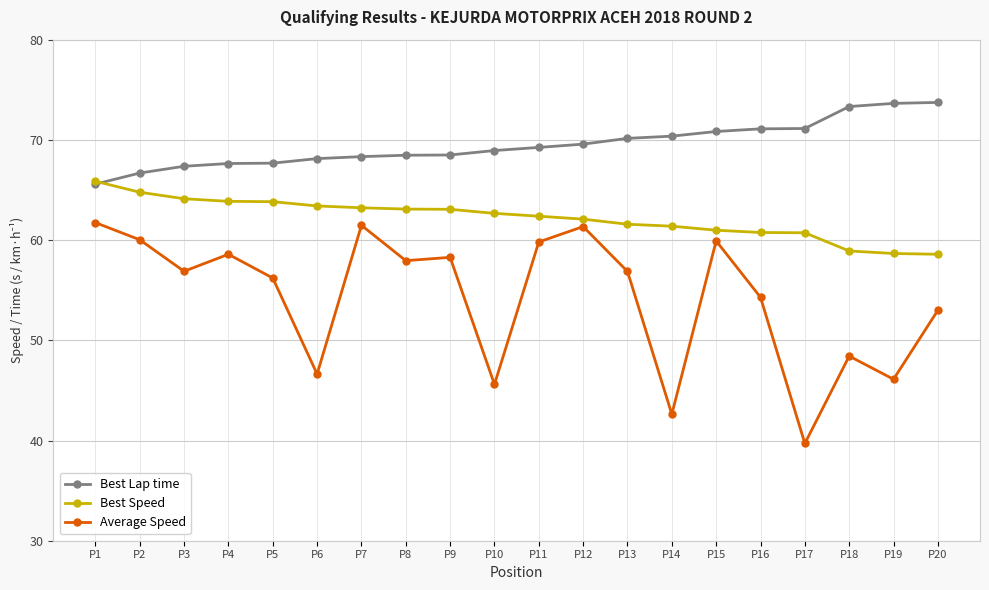

What is the spread (max minus min) of values at P11?

9.4